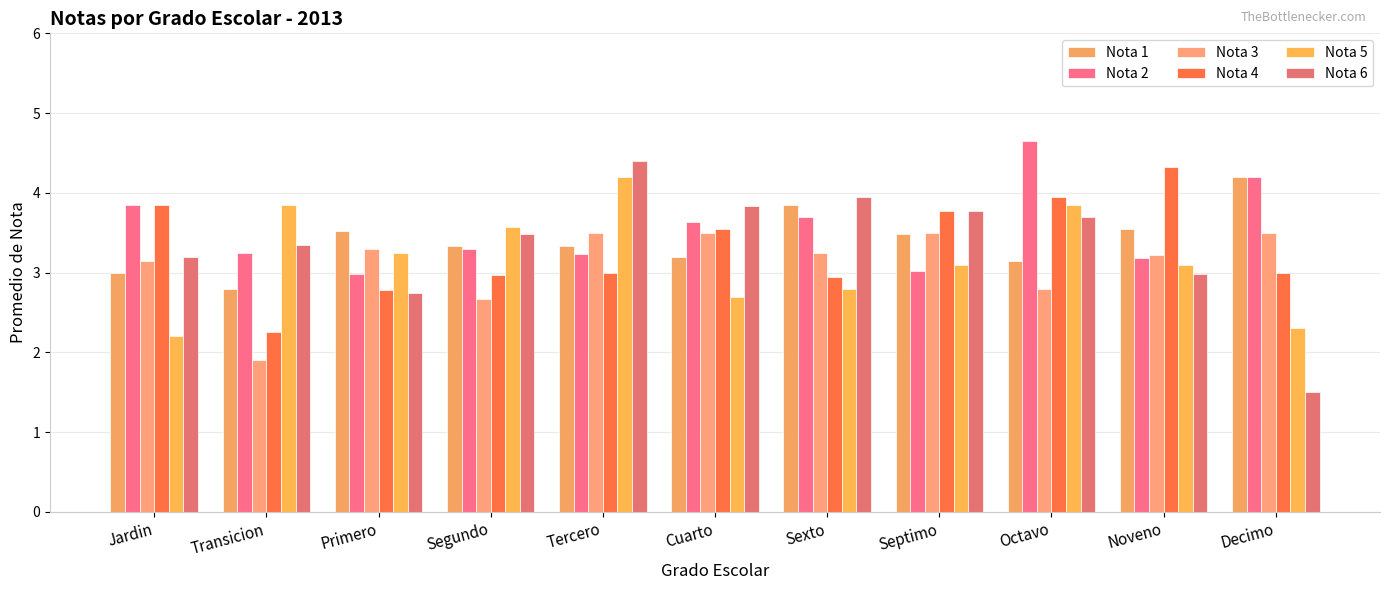

What is the label of the 8th bar from the left?

Septimo